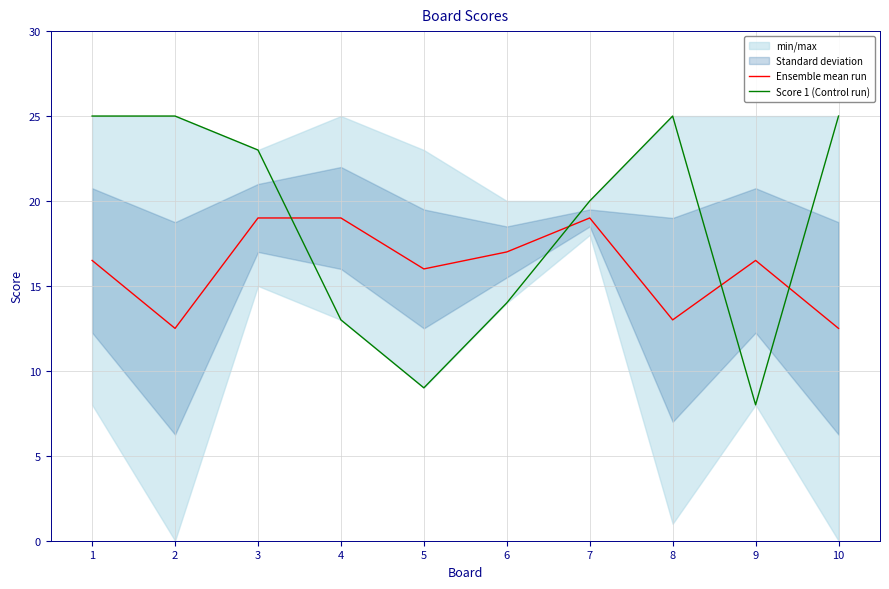

Which series ends up on top after the final intersection of Score 1 (Control run) and Ensemble mean run?

Score 1 (Control run)